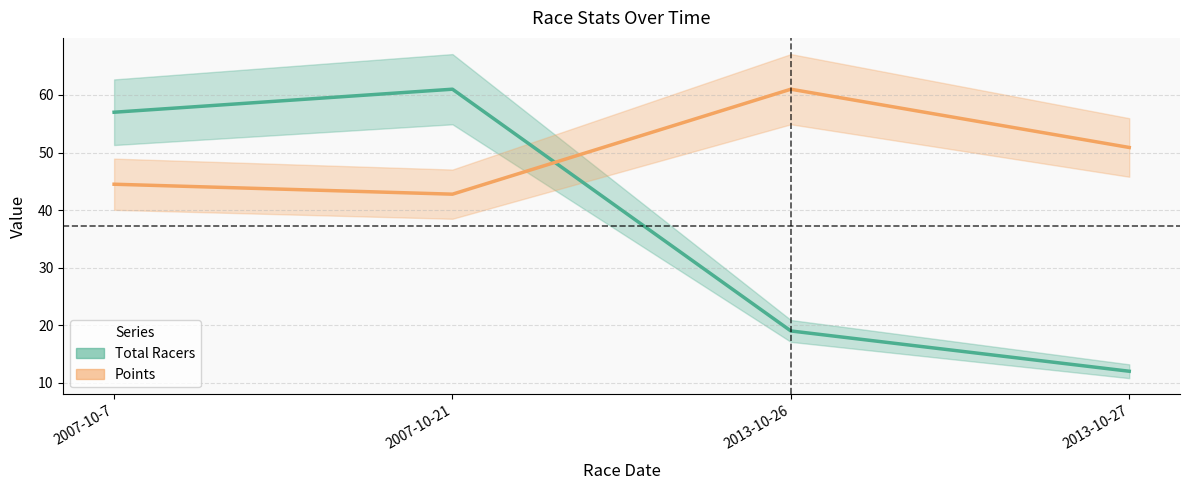

Is this an area chart (filled region under the line)?

No